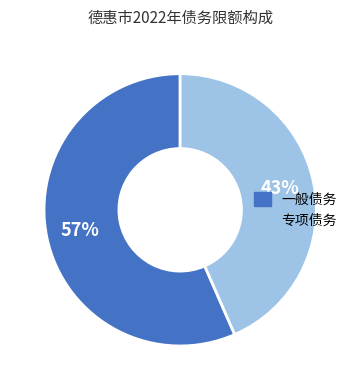

The 一般债务 slice represents 57% of the pie. True or false?

True